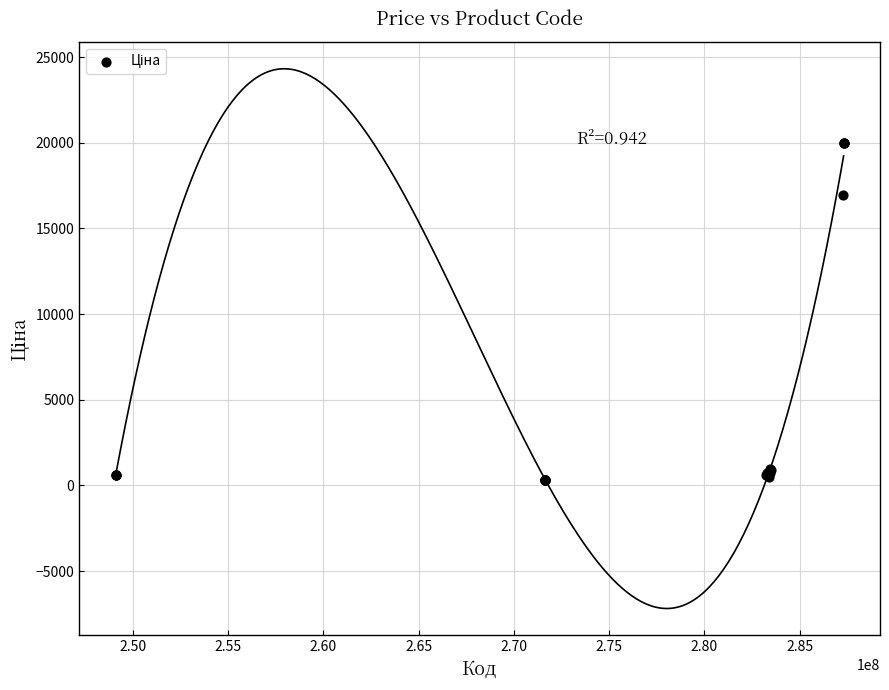

What Y value in the scatter plot is closest to 10137?

16976.3